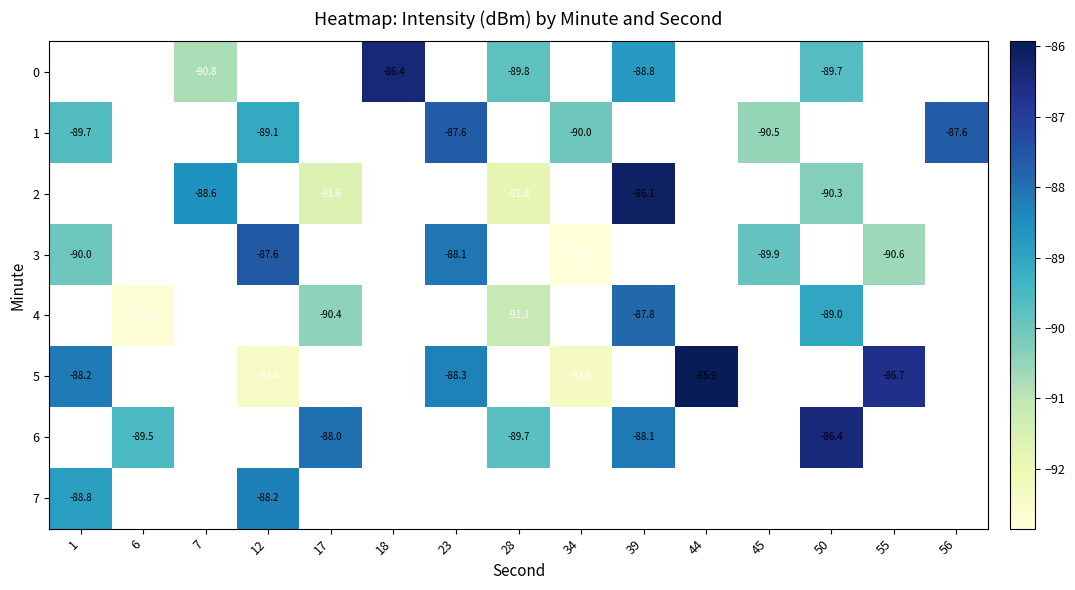

What is the smallest value displayed?

-92.8